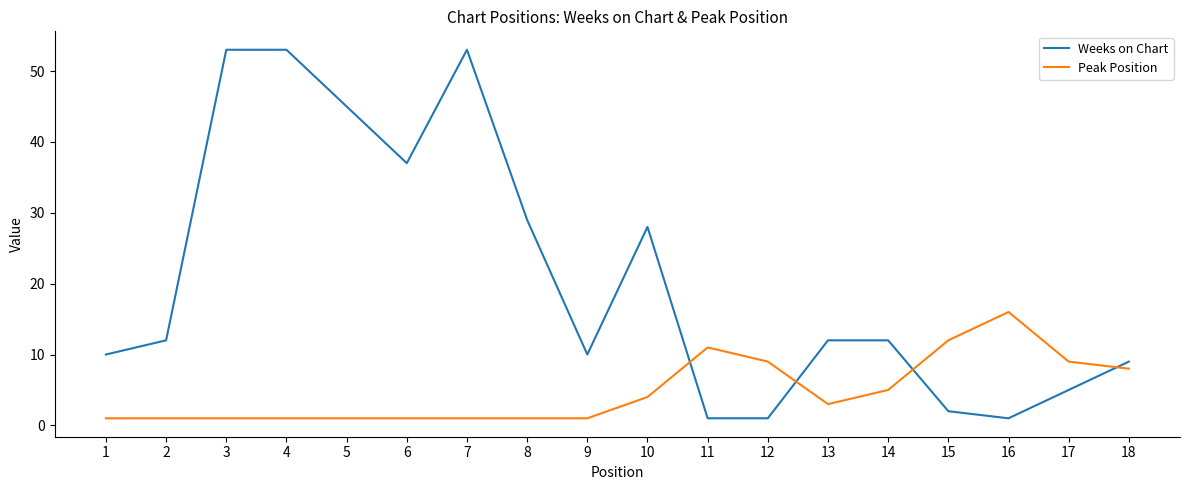

How many intersections are there between Peak Position and Weeks on Chart?

4